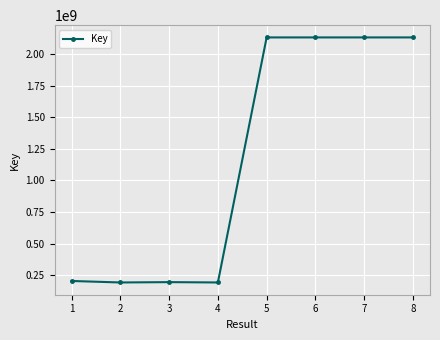

What is the change in value from 3 to 7?

+1933893527